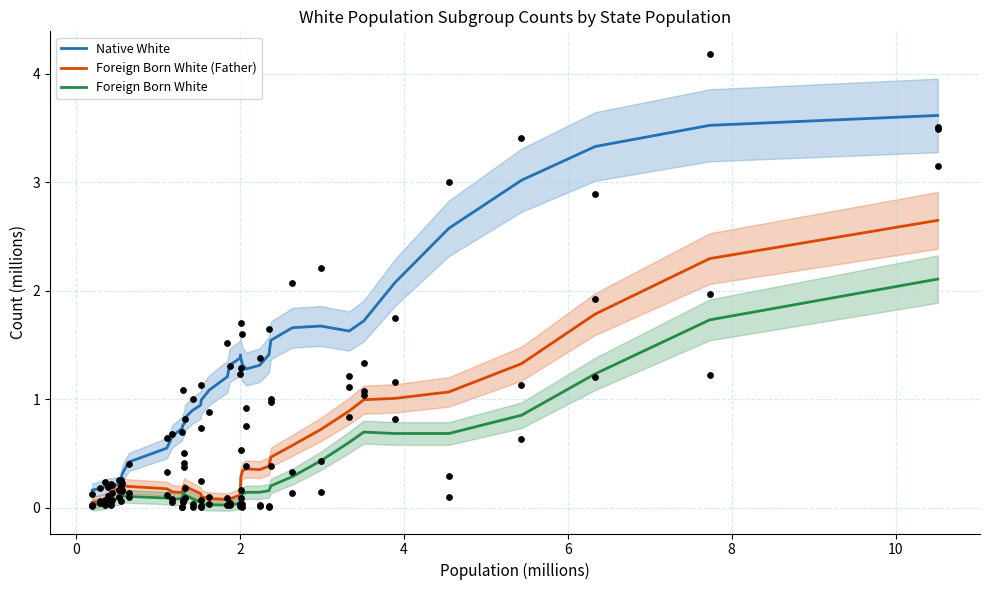

Which series reaches the maximum Y coordinate?

Native White